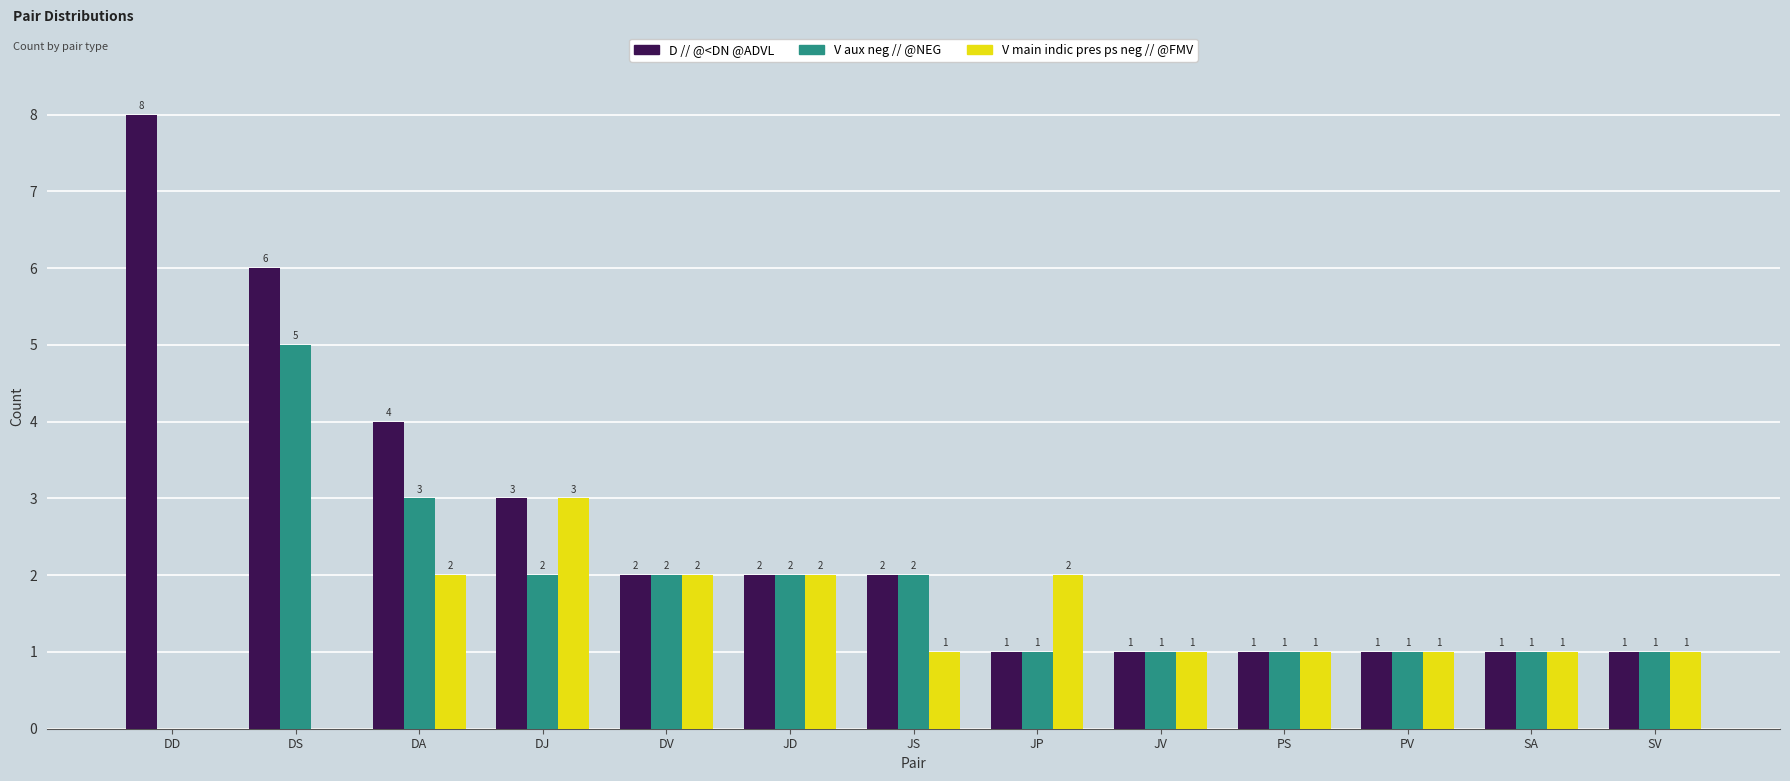

Count the number of data series in this chart.

3